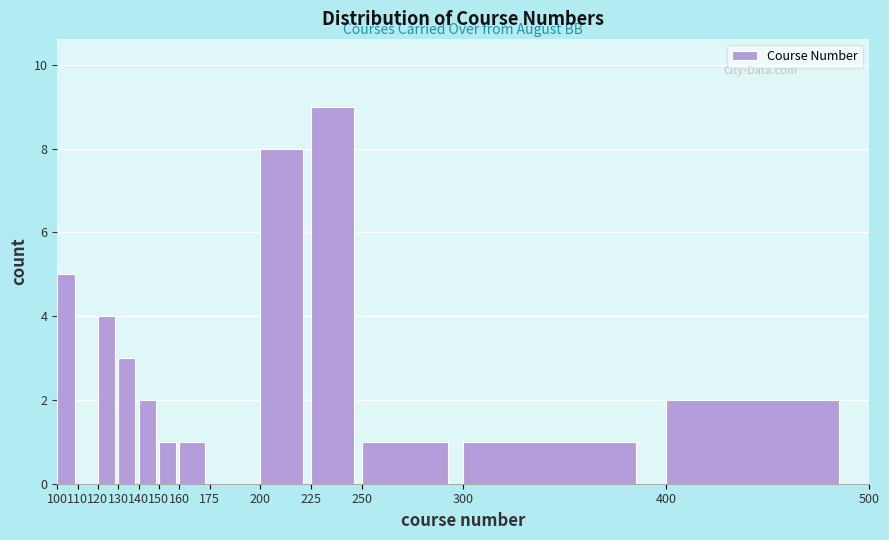

Reading left to right, transcribe this chart: for each bar, give the range it covers on the x-axis and its height. The values are not printed on the chart, so give them approximately, as read against the axis.

100 to 110: 5
110 to 120: 0
120 to 130: 4
130 to 140: 3
140 to 150: 2
150 to 160: 1
160 to 175: 1
175 to 200: 0
200 to 225: 8
225 to 250: 9
250 to 300: 1
300 to 400: 1
400 to 500: 2